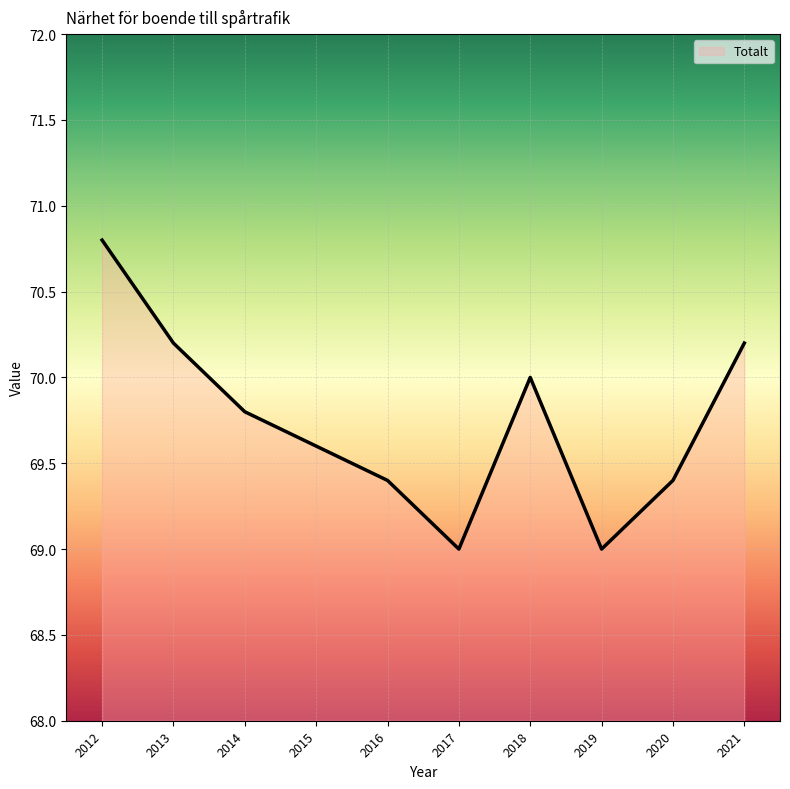

What is the ratio of the value at 2021 to the value at 2014?

1.0